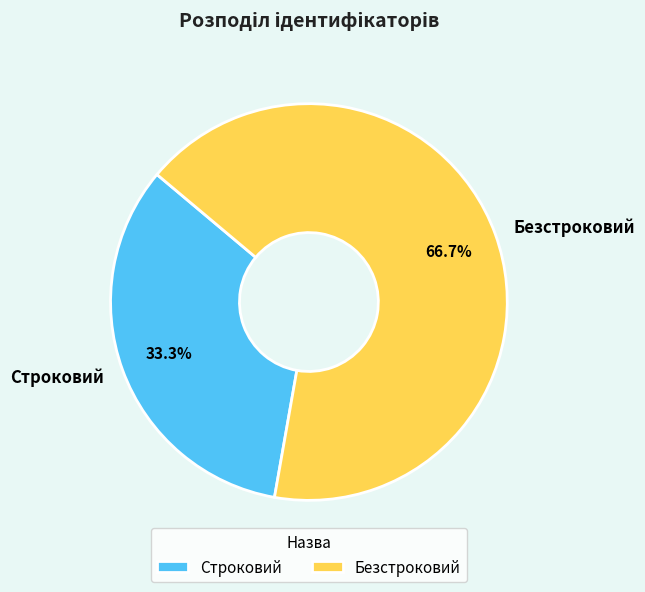

What is the ratio of the value at Строковий to the value at Безстроковий?

0.5